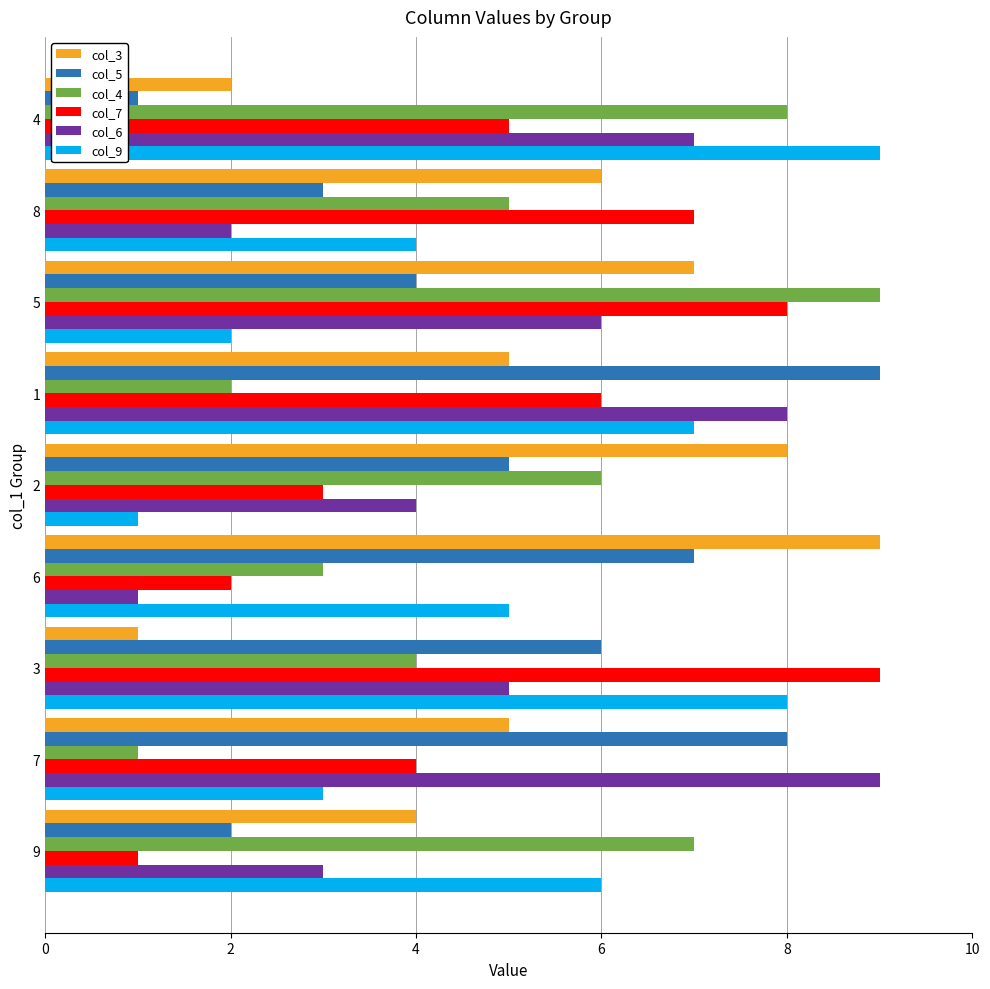

Is the value of col_4 at 1 greater than the value of col_7 at 9?

Yes